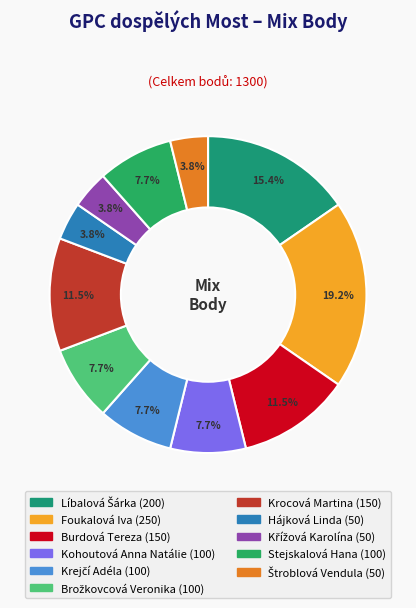

Is there a majority slice in this chart?

No